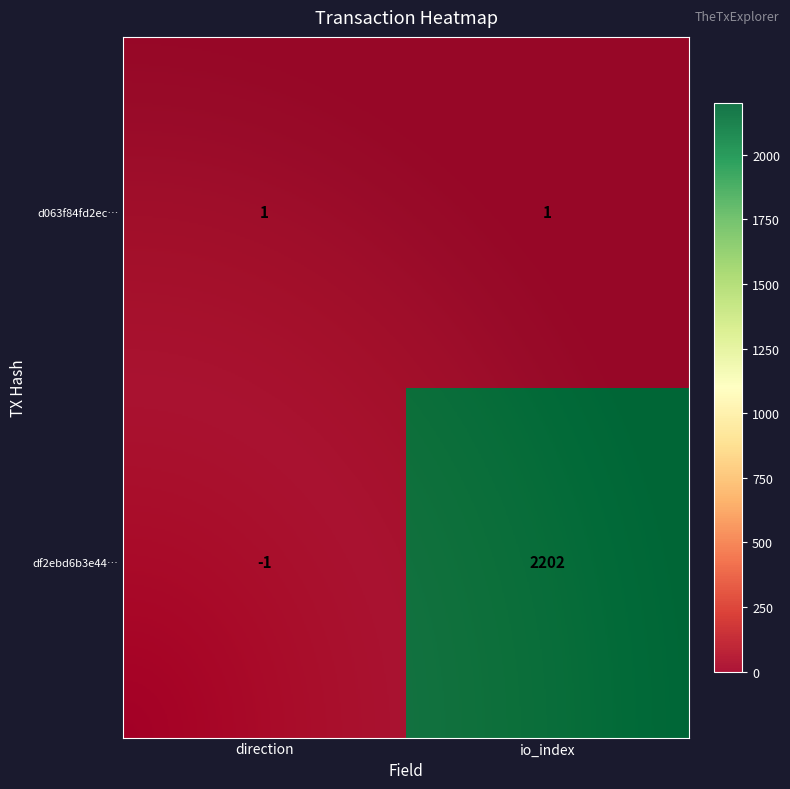

Is the value of df2ebd6b3e4465fe91ad62d237dceb4d08d7f87 at 1 greater than the value of d063f84fd2ec0d689563c9d2dd5a1fed4a7cf98 at 0?

Yes